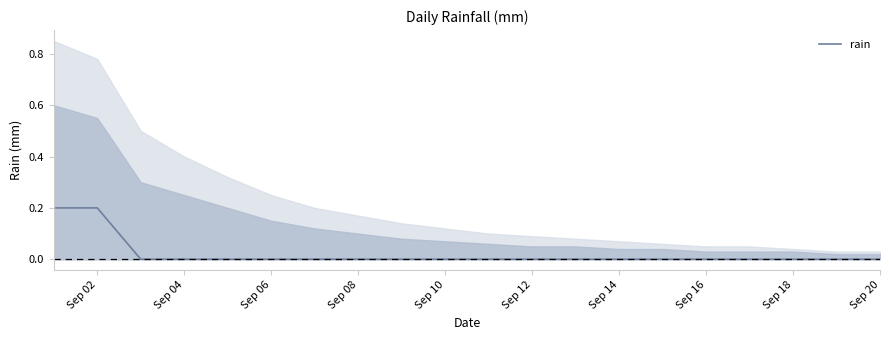

How many lines are shown in the chart?

1